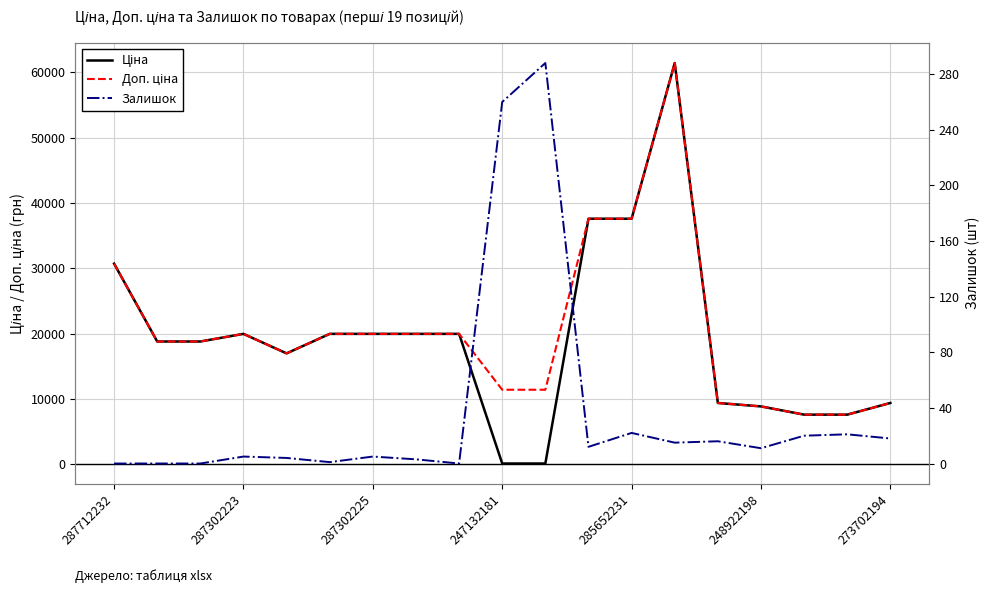

At which category does the chart reach its minimum across all series?

287712232